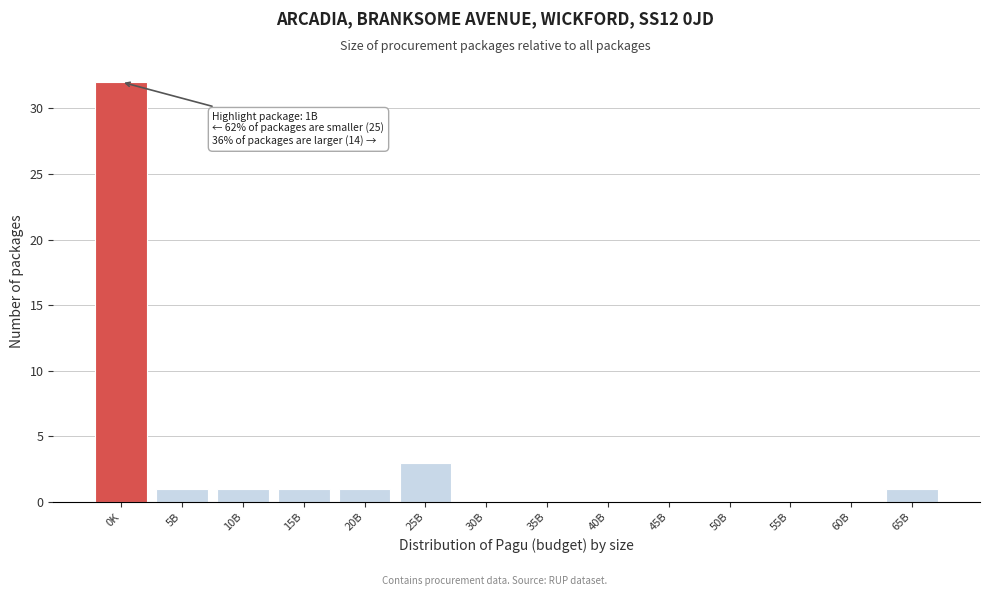

Reading left to right, transcribe all the data shown in this chart.

0K=32	5B=1	10B=1	15B=1	20B=1	25B=3	30B=0	35B=0	40B=0	45B=0	50B=0	55B=0	60B=0	65B=1